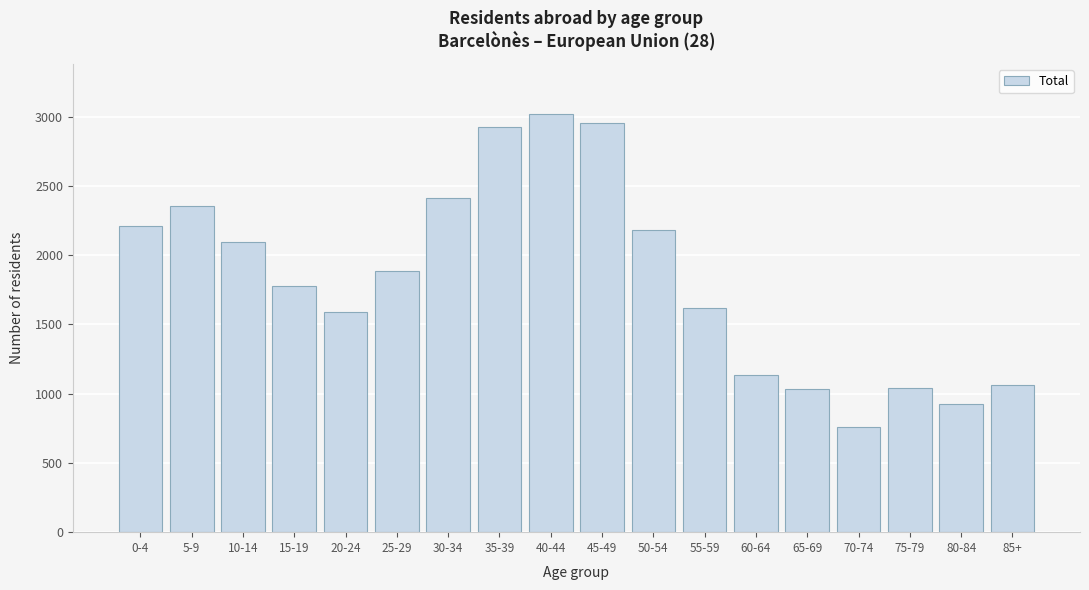

What is the difference between the maximum and minimum values?

2262